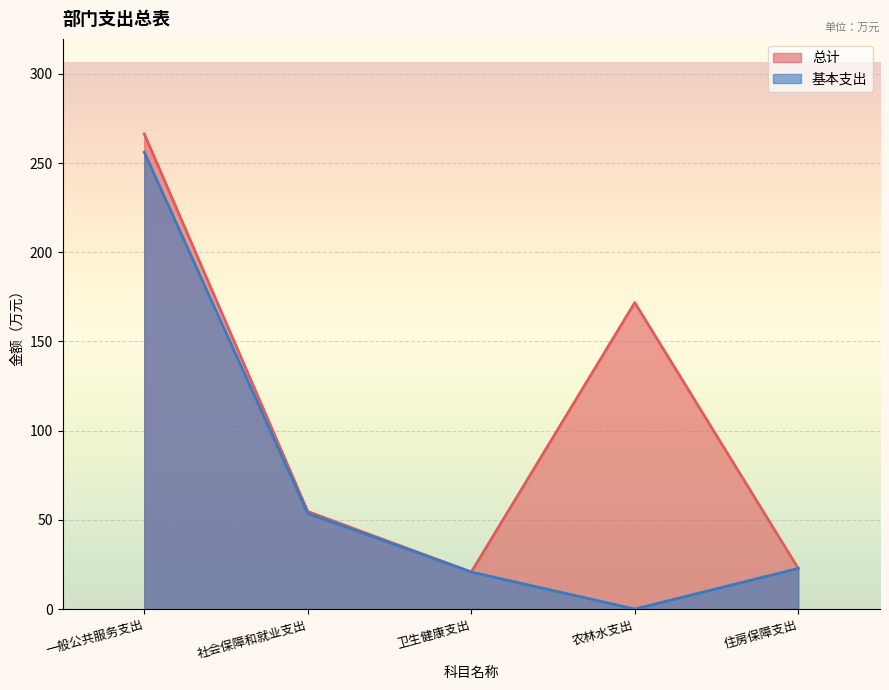

True or false: 基本支出 has a value of 167.1 at 农林水支出.

False